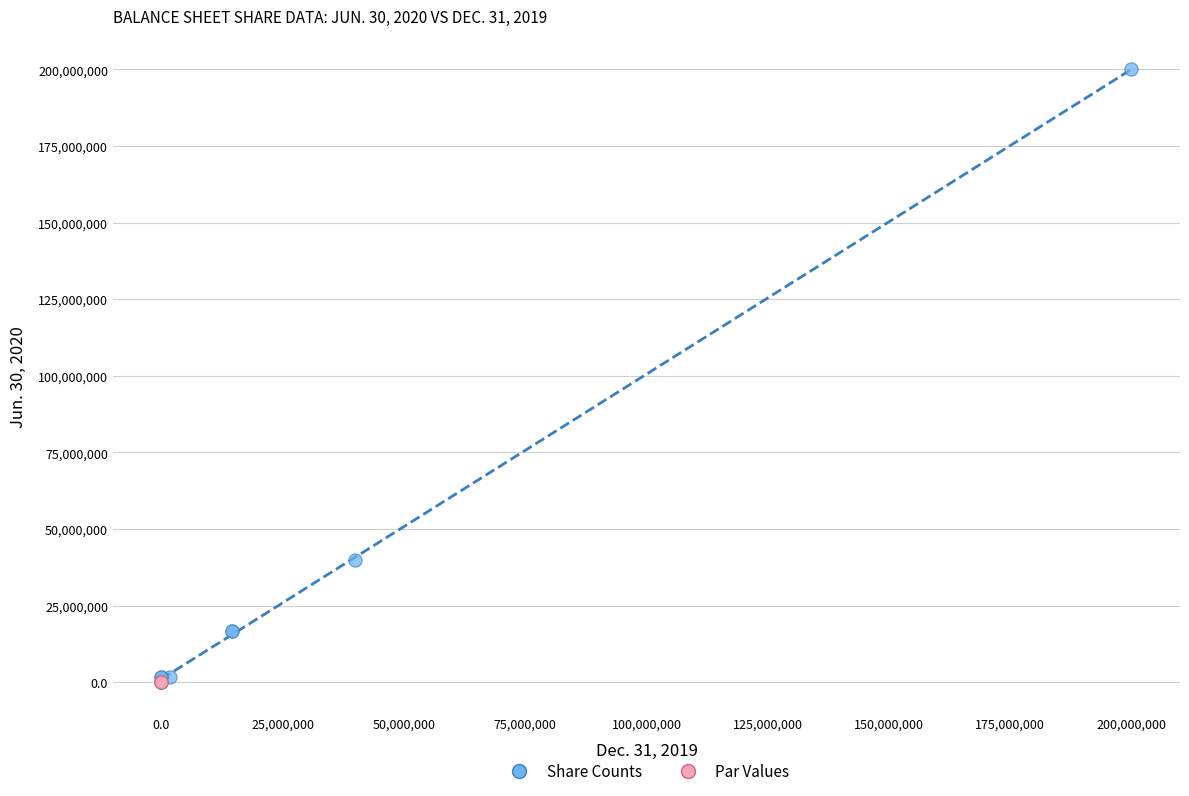

Which series contains the highest Y value?

Share Counts